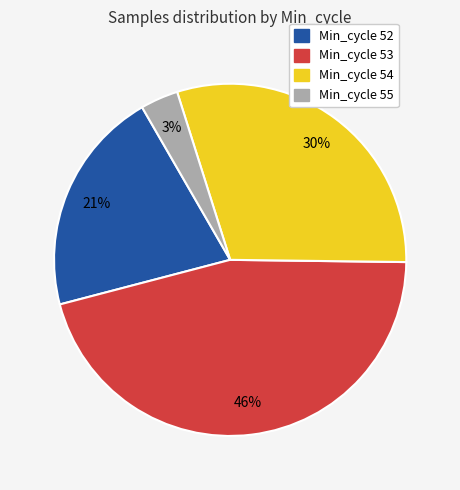

Does any single category account for the majority?

No